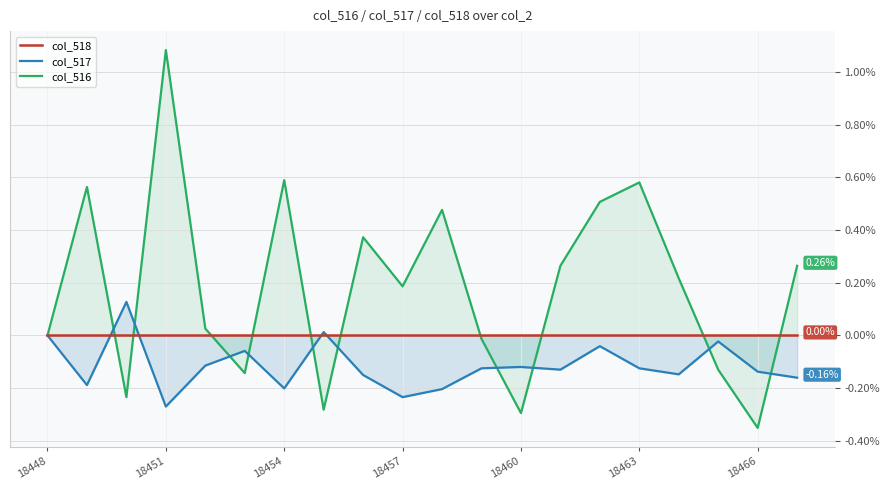

Does the chart display data point markers on the line(s)?

No